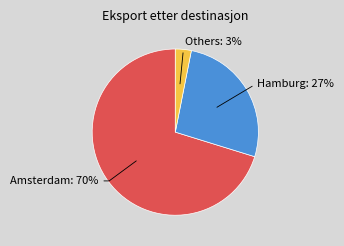

Between Others: 3% and Hamburg: 27%, which is larger?

Hamburg: 27%